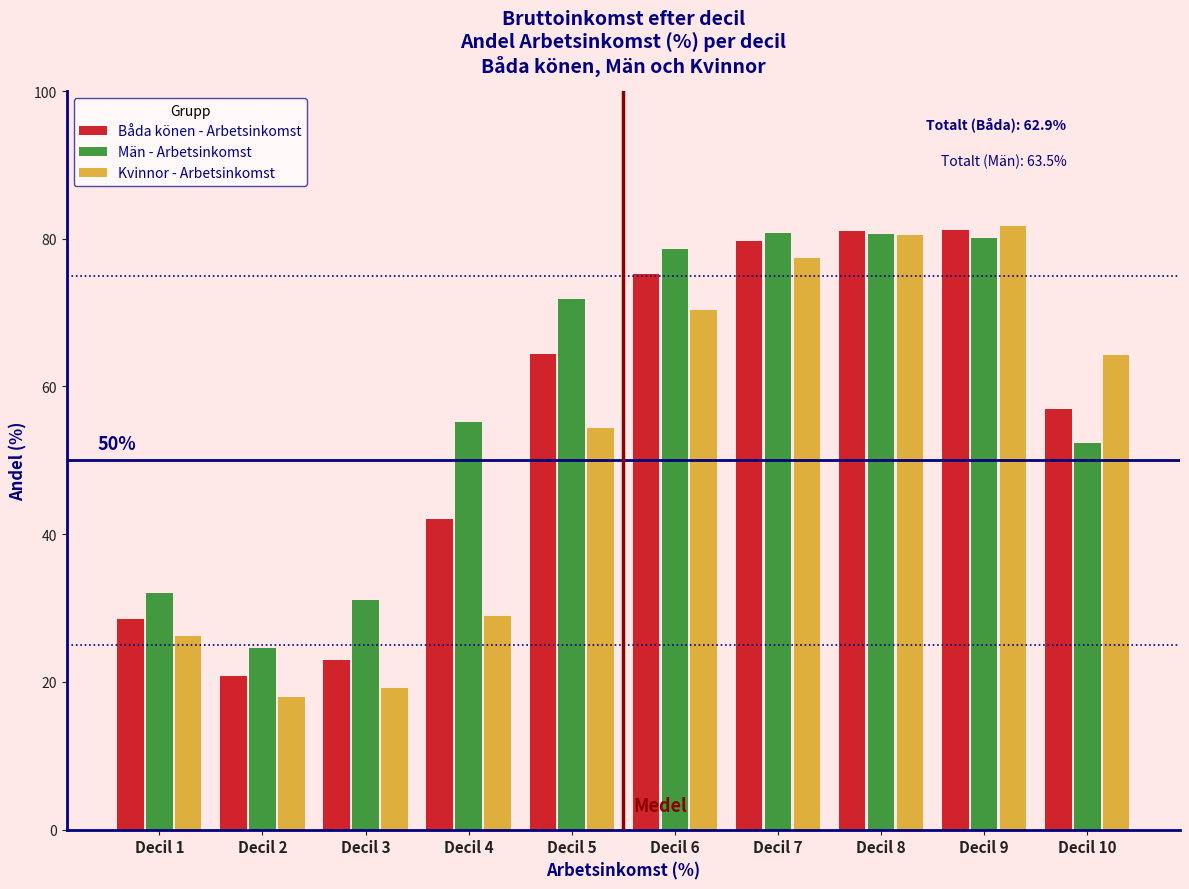

True or false: Kvinnor - Arbetsinkomst has a value of 113.6 at Decil 10.

False